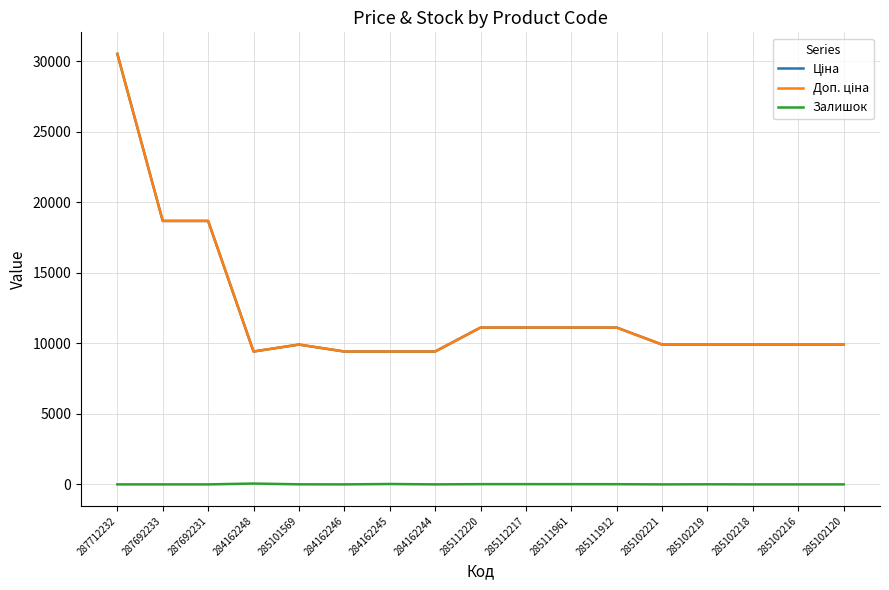

Is it true that Залишок equals 18.6 at 285102120?

False